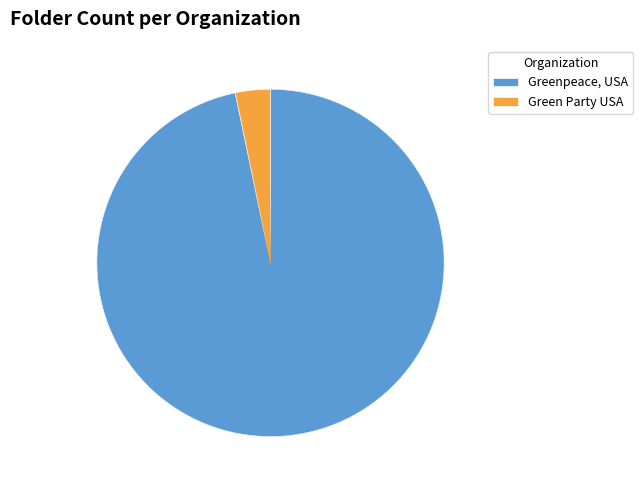

Between Green Party USA and Greenpeace, USA, which is larger?

Greenpeace, USA